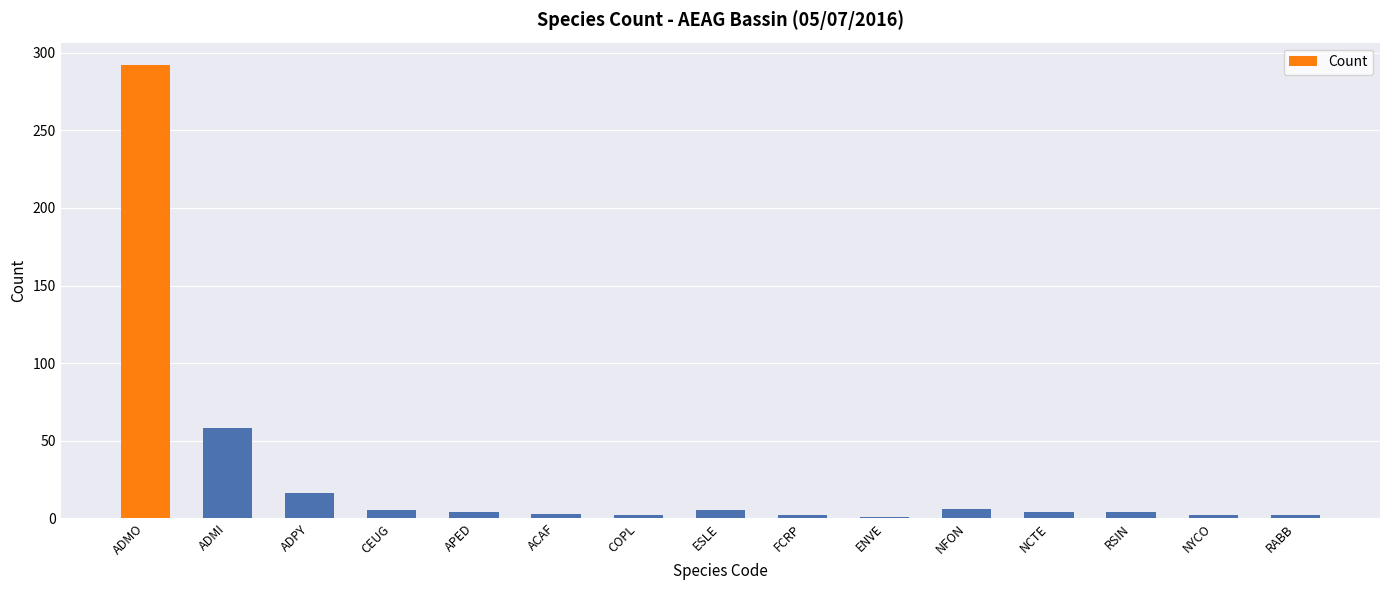

What is the approximate value at ADMI, to the nearest 10?

60